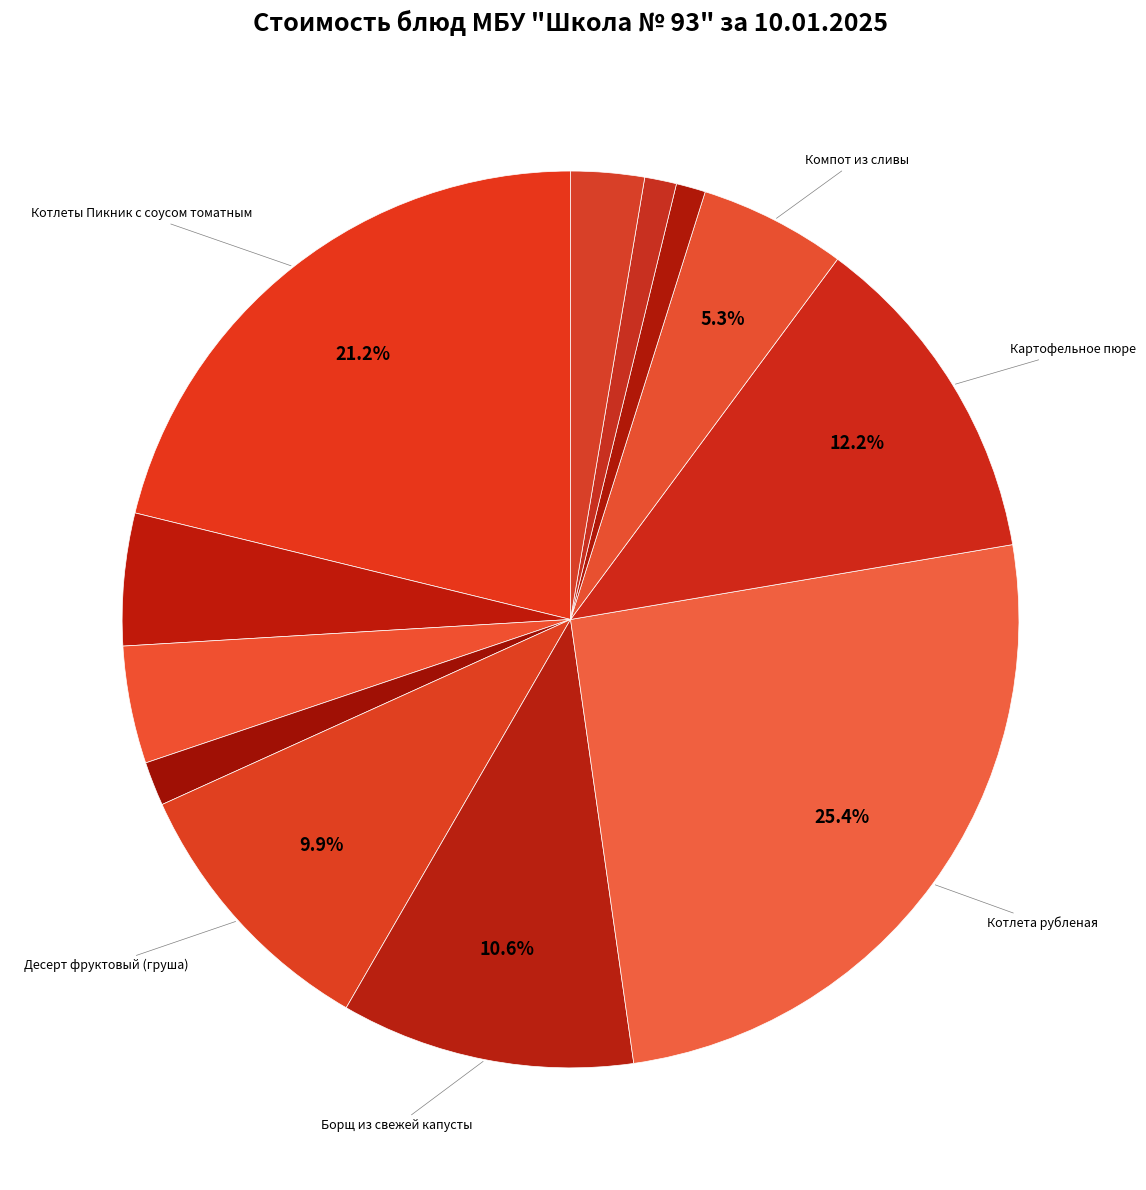

Count the number of slices in the pie.

12